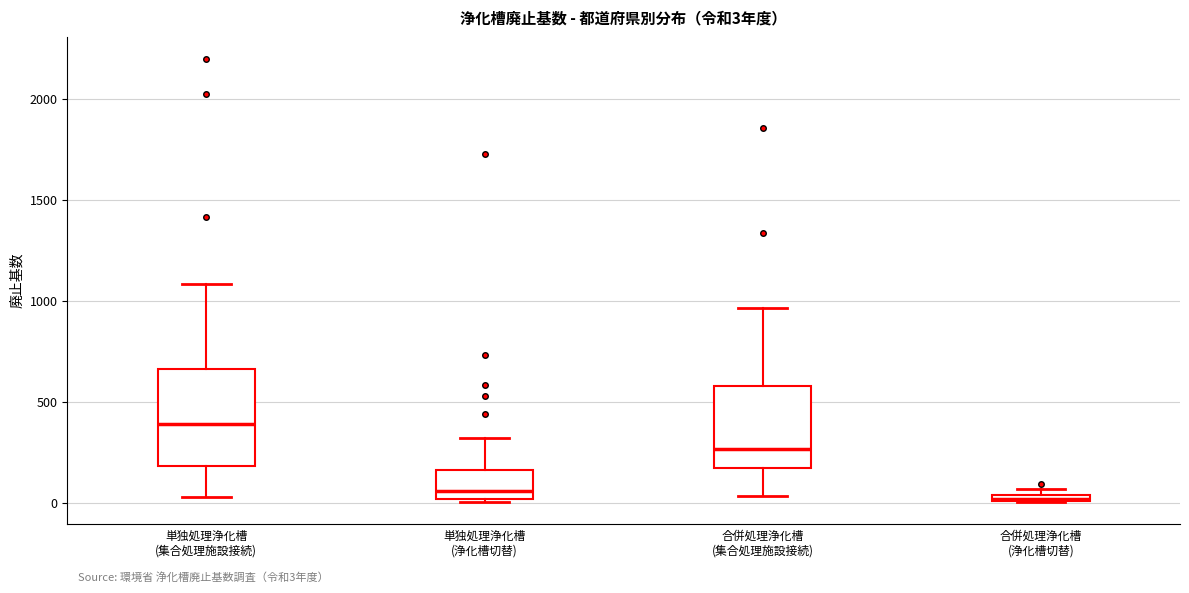

Which box has the highest median line?

単独処理浄化槽 (集合処理施設接続)